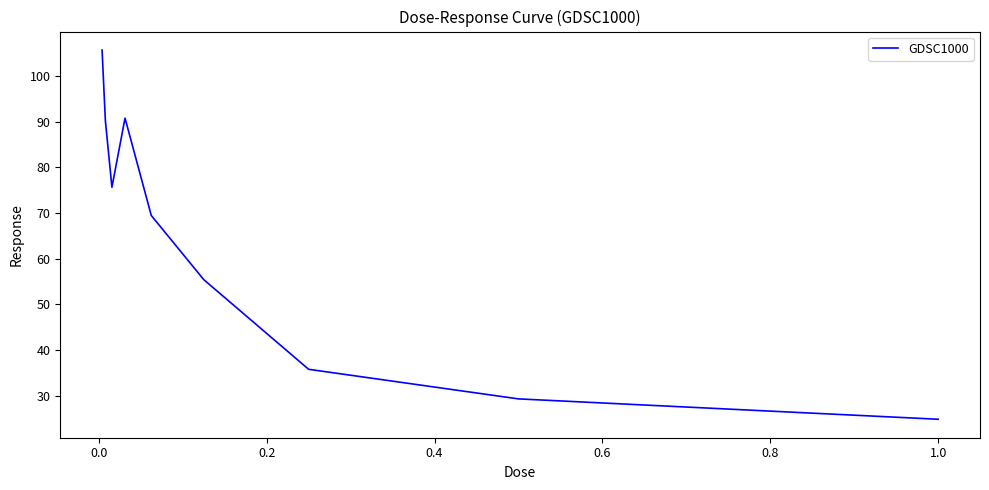

Is this an area chart (filled region under the line)?

No